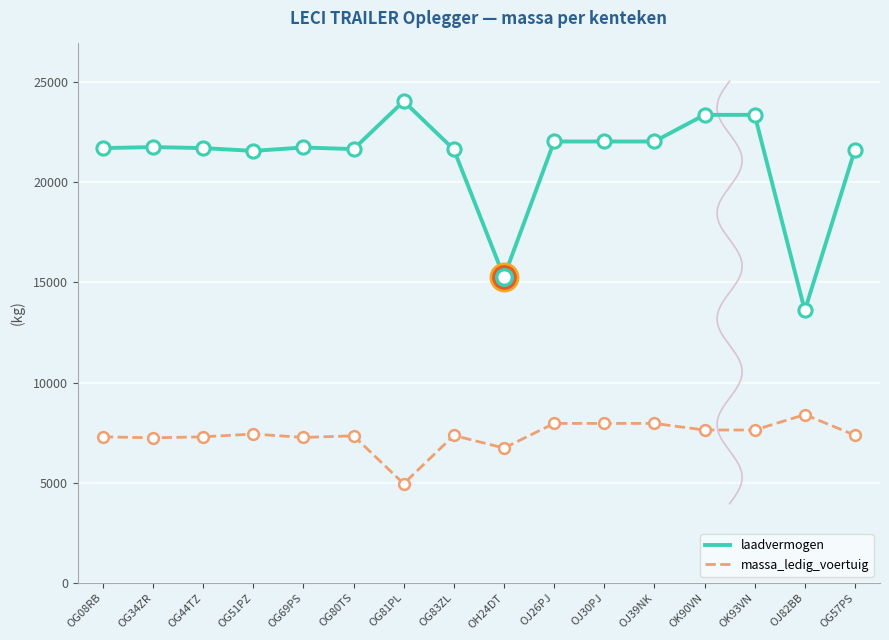

Which series contains the lowest Y value?

massa_ledig_voertuig